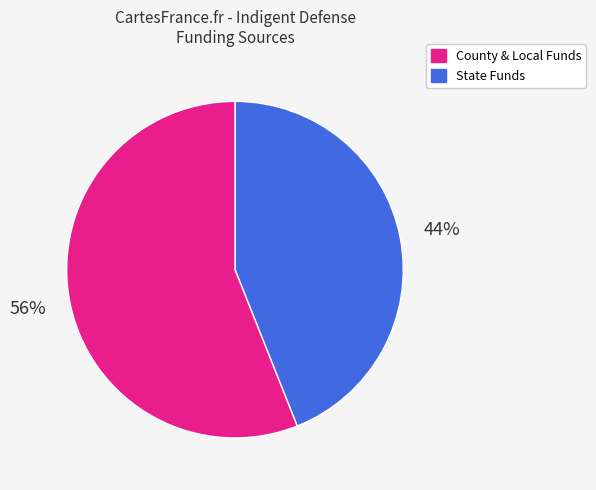

Does any single category account for the majority?

Yes